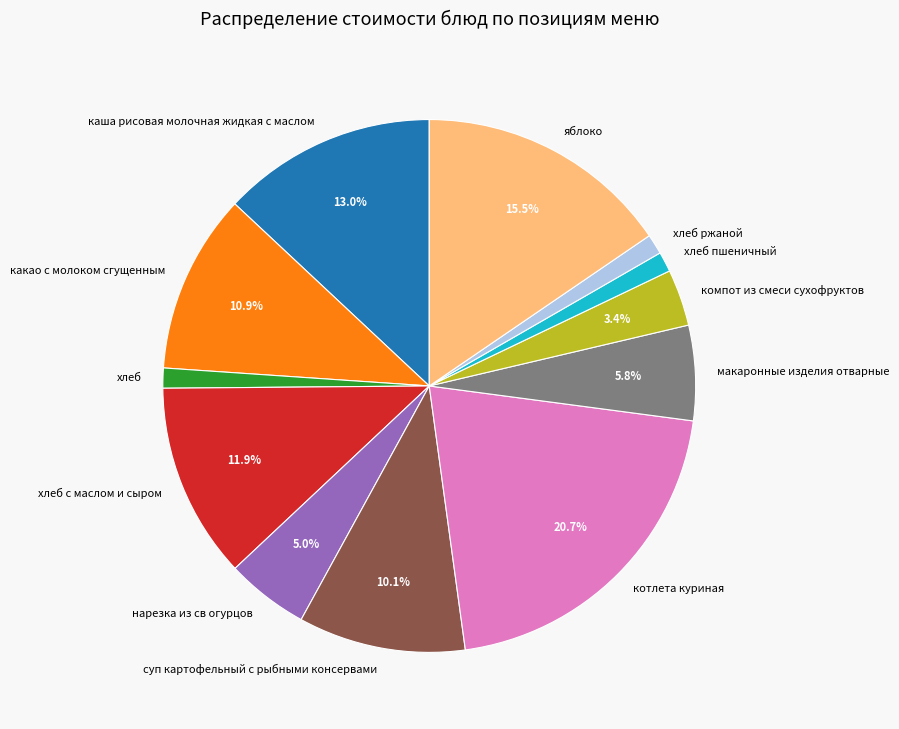

To the nearest percent, what is the difference between the largest and smallest slice percentages?

20%